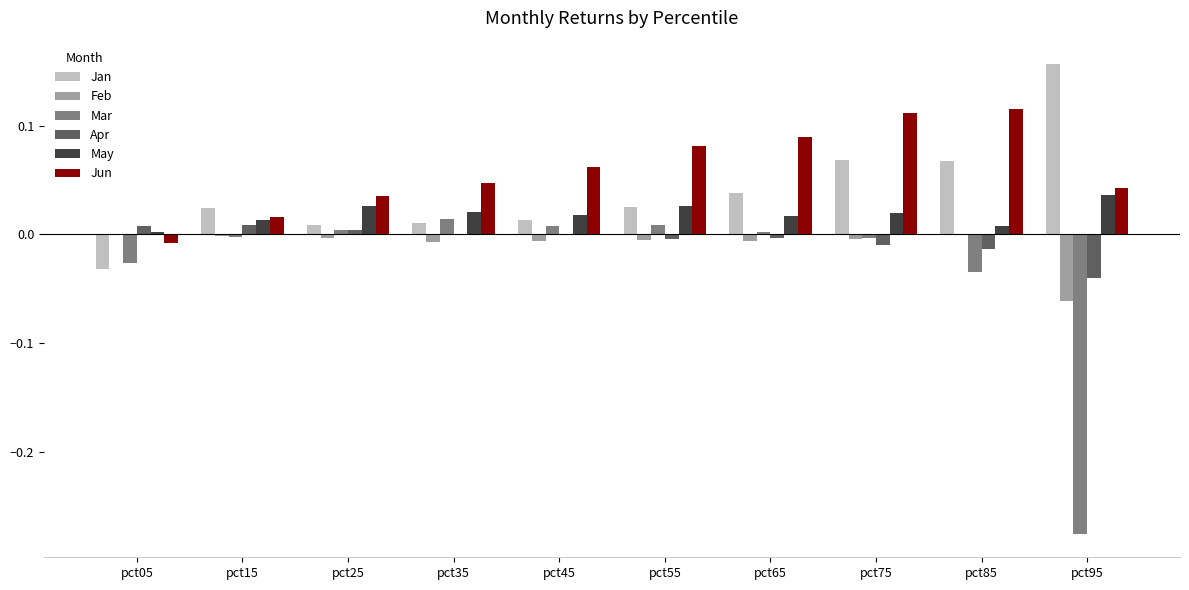

Which series has the largest total across all categories?

Jun